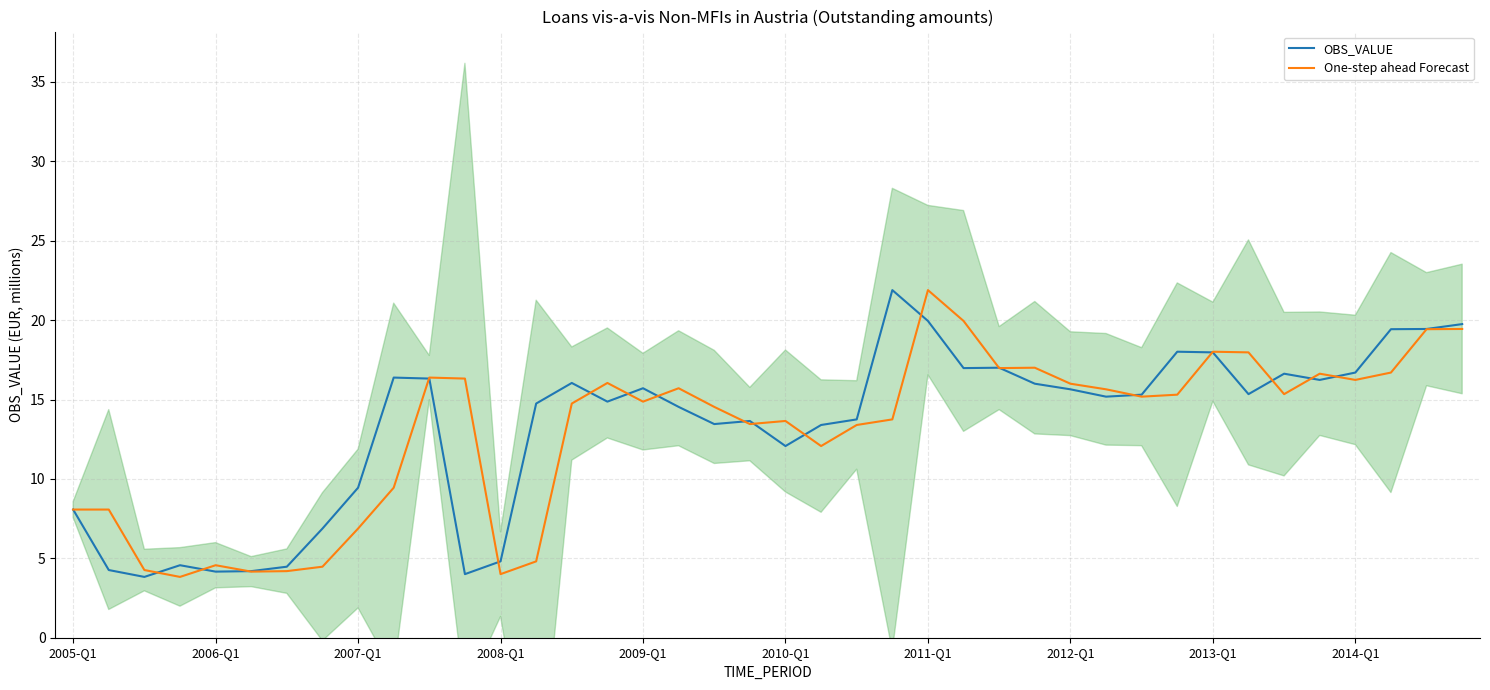

Which series has the widest spread of values?

OBS_VALUE